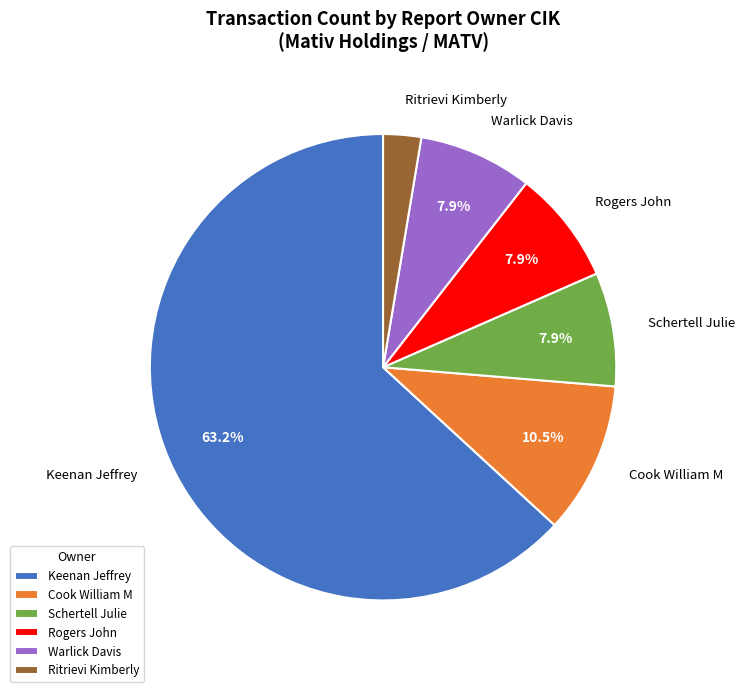

To the nearest percent, what is the average slice percentage?

17%